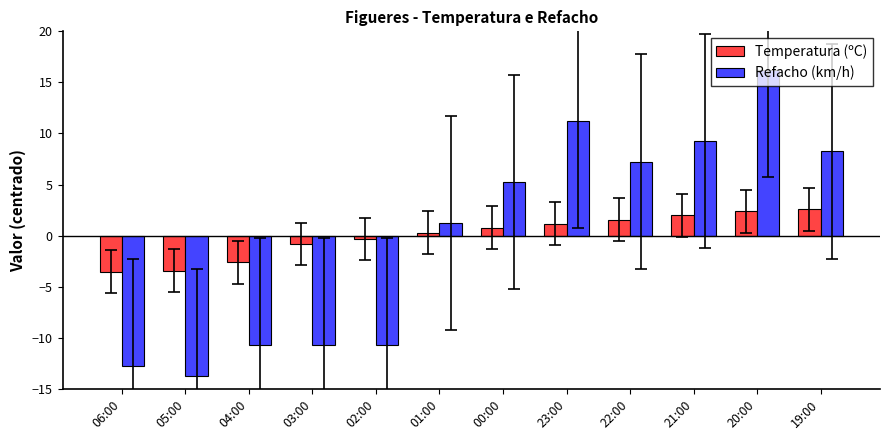

Rank the series at 23:00 from lowest to highest value.

Temperatura (ºC), Refacho (km/h)